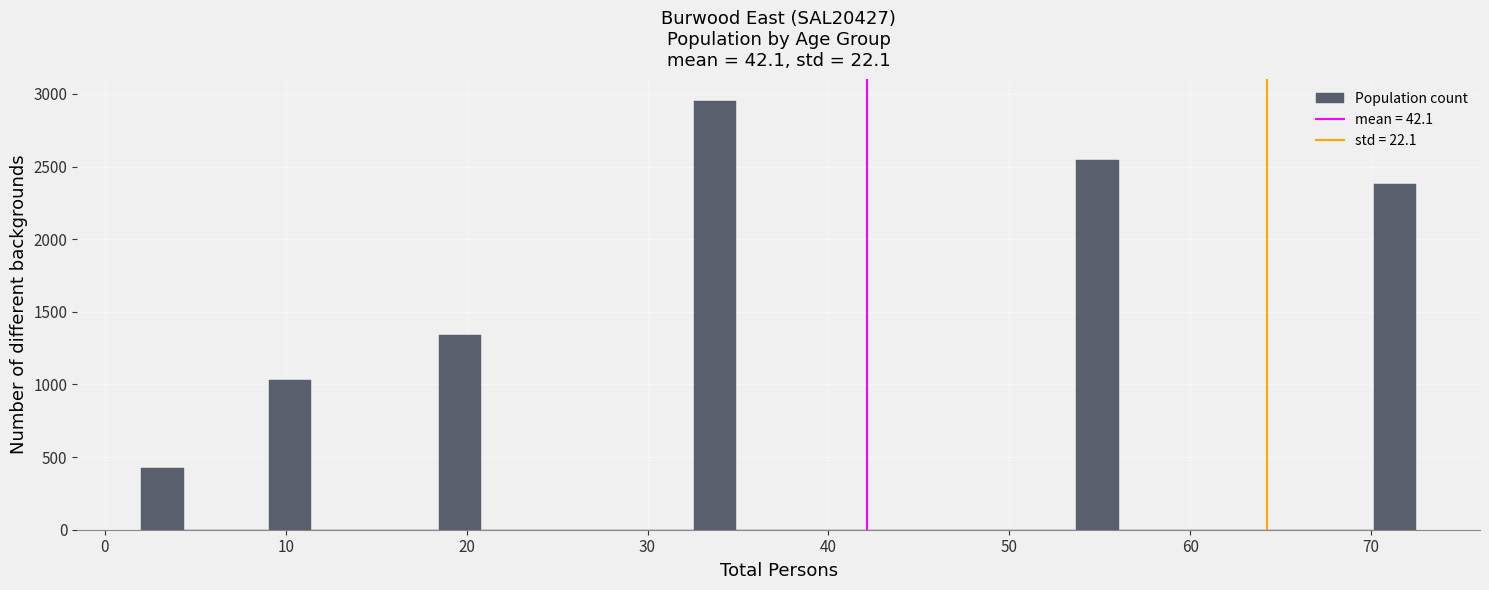

Around what value on the x-axis is the tallest bar? Give the approximate position of its centre, as read against the axis.

34